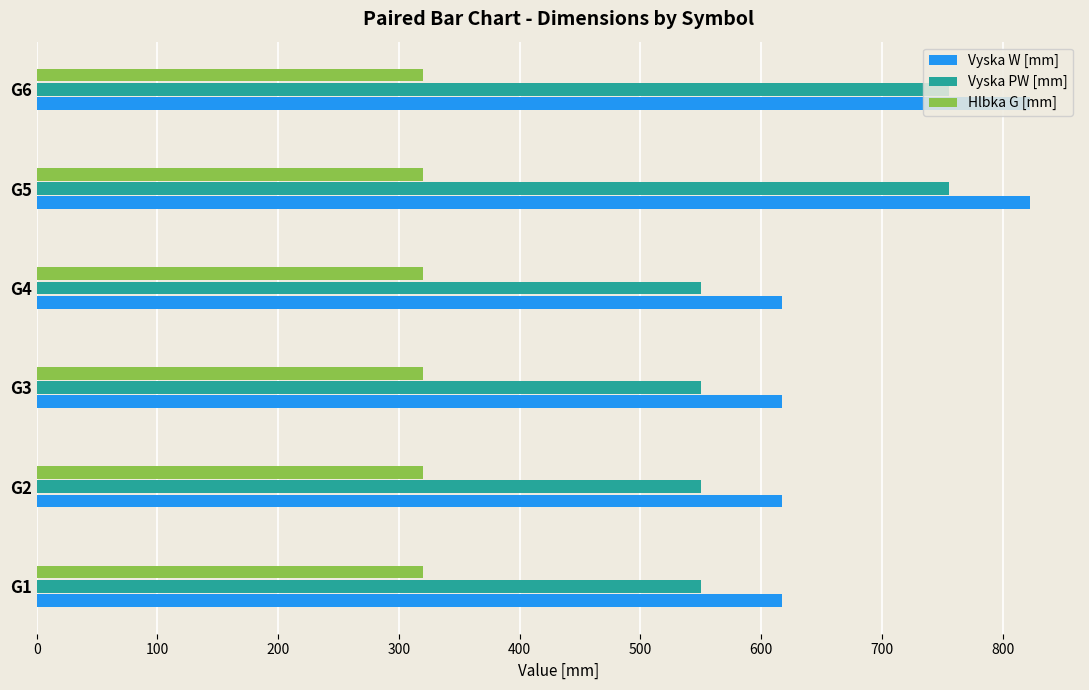

What are all the series names shown in the legend?

Vyska W [mm], Vyska PW [mm], Hlbka G [mm]